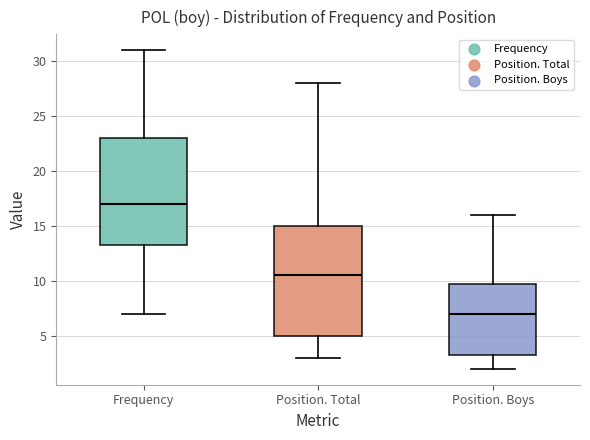

Which box has the highest median line?

Frequency